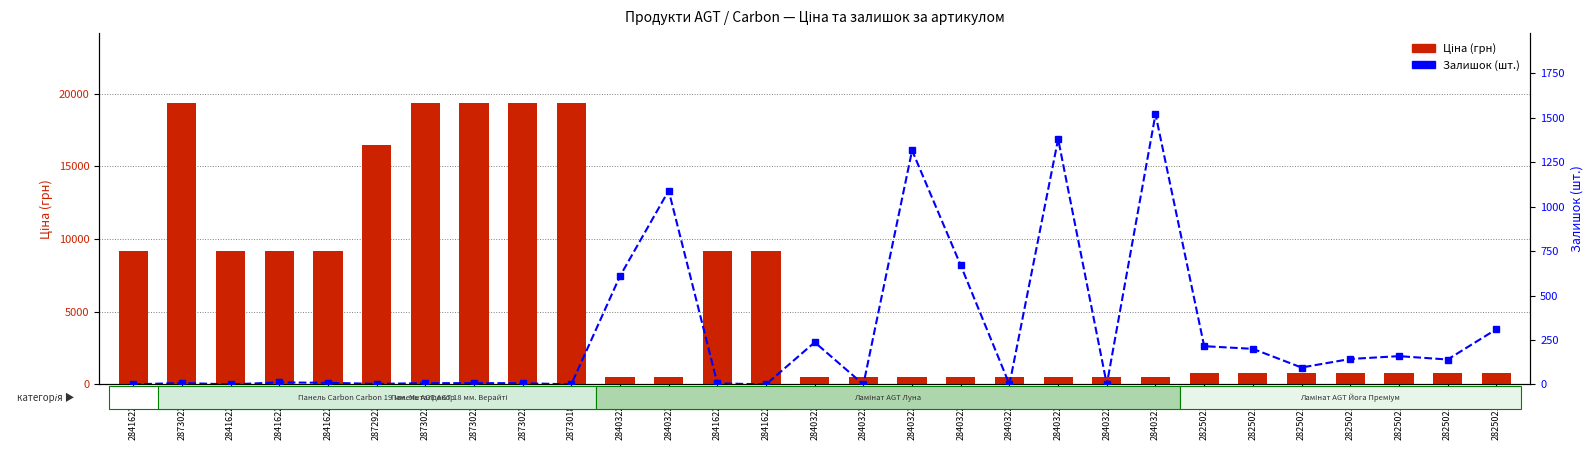

Which series has the widest spread of values?

Ціна (грн)